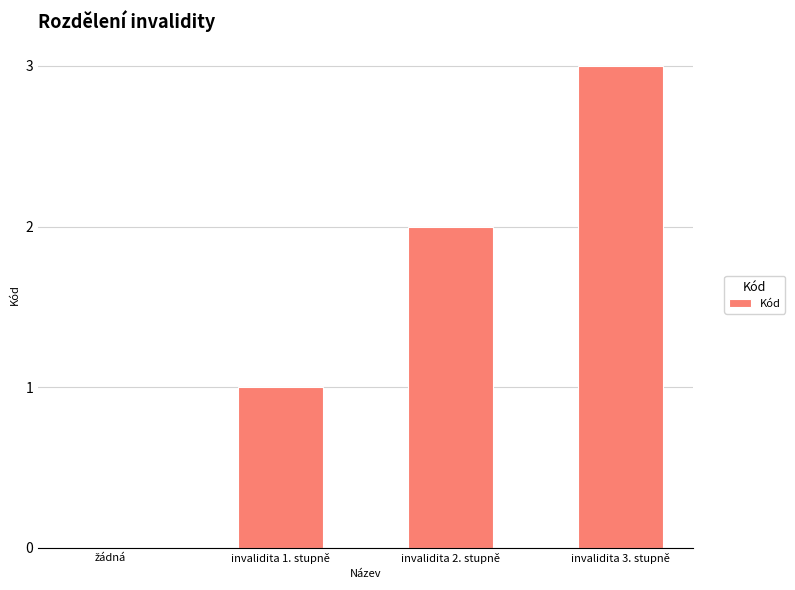

What is the greatest value displayed?

3